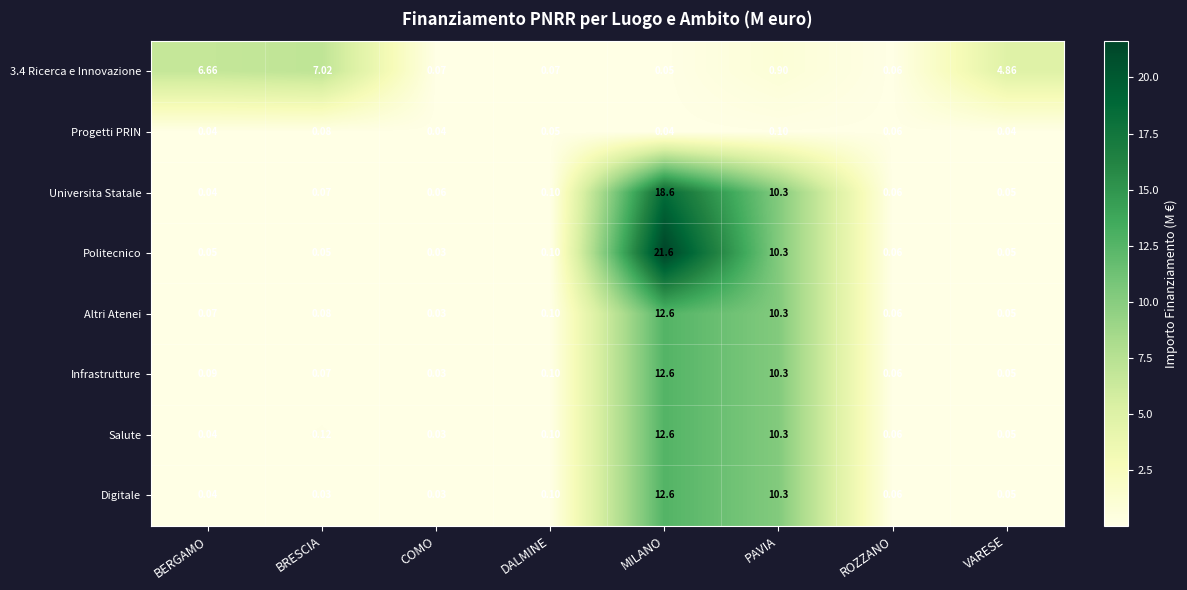

Which category has the highest value in the Digitale series?

MILANO